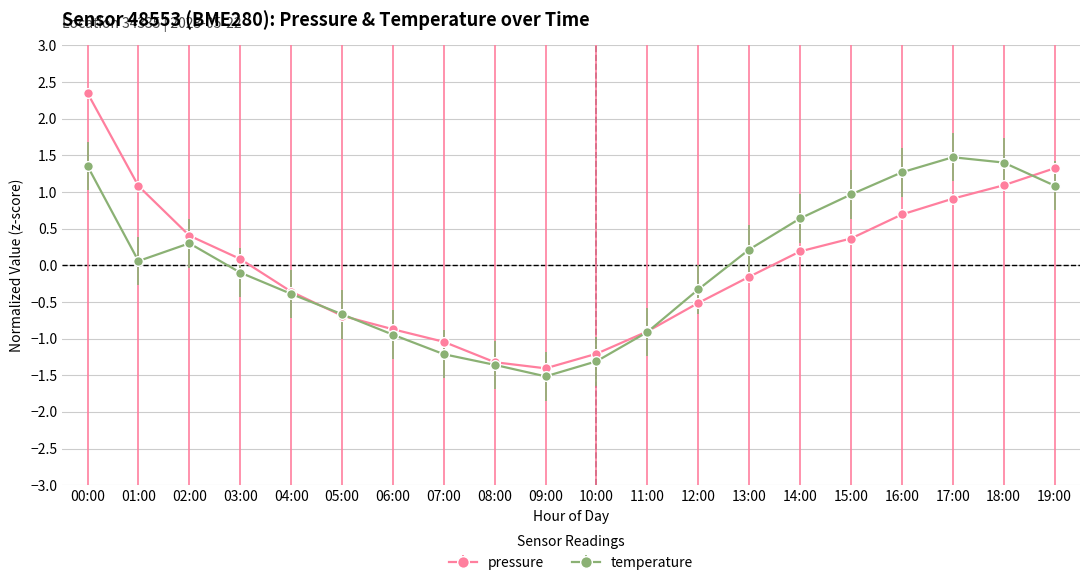

At which category does pressure reach its first local valley?

09:00